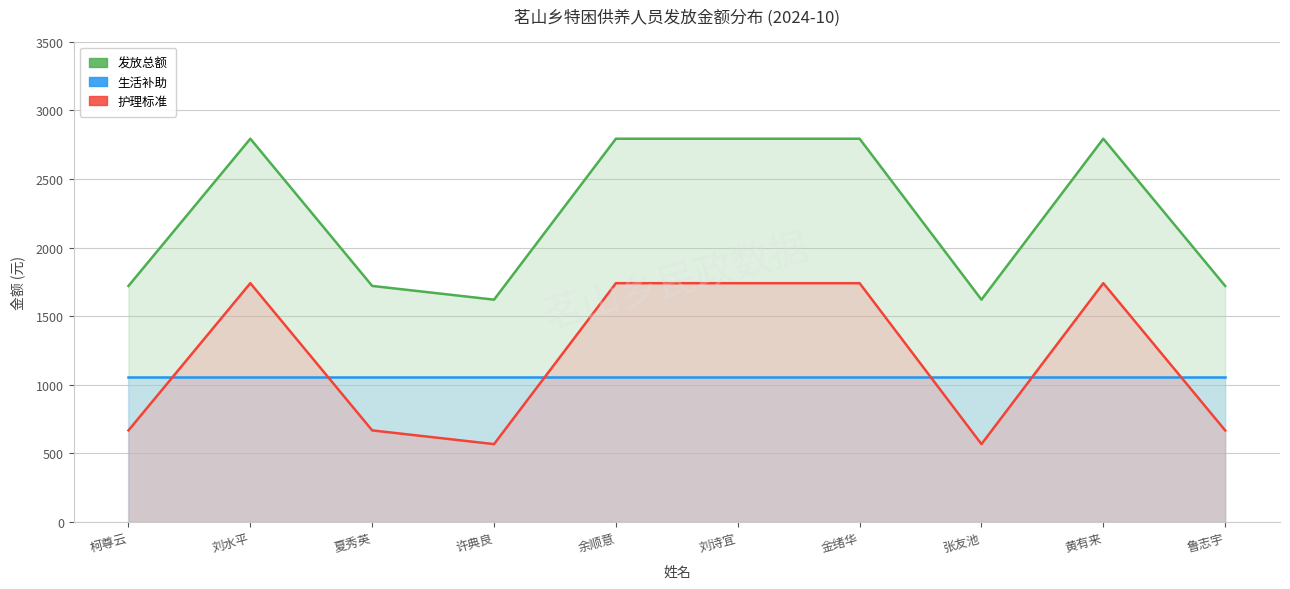

What is the value of the 护理标准 point at the 9th from the left?

1740